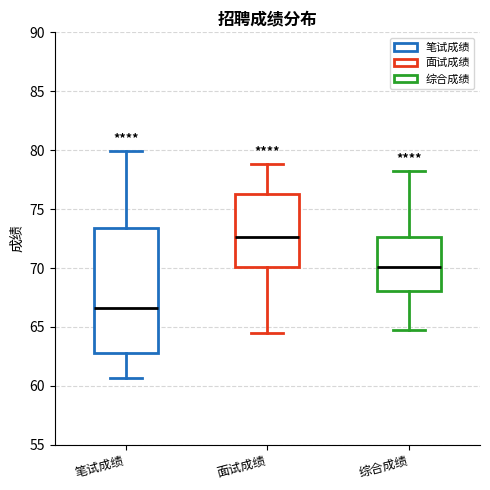

Comparing the boxes themselves (not the whiskers), which one is the tallest?

笔试成绩